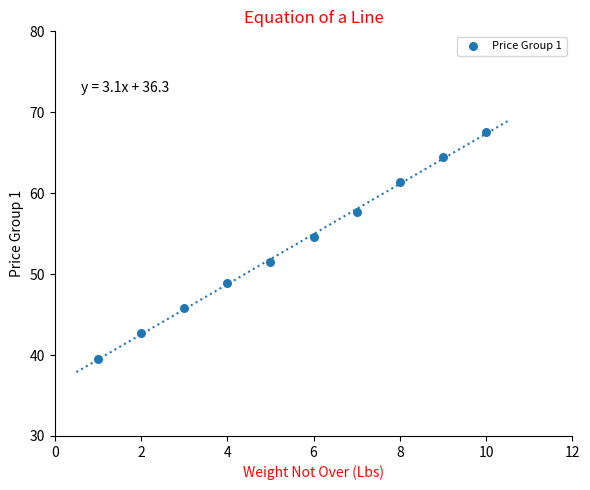

What is the range of Y values (max minus min)?

28.0